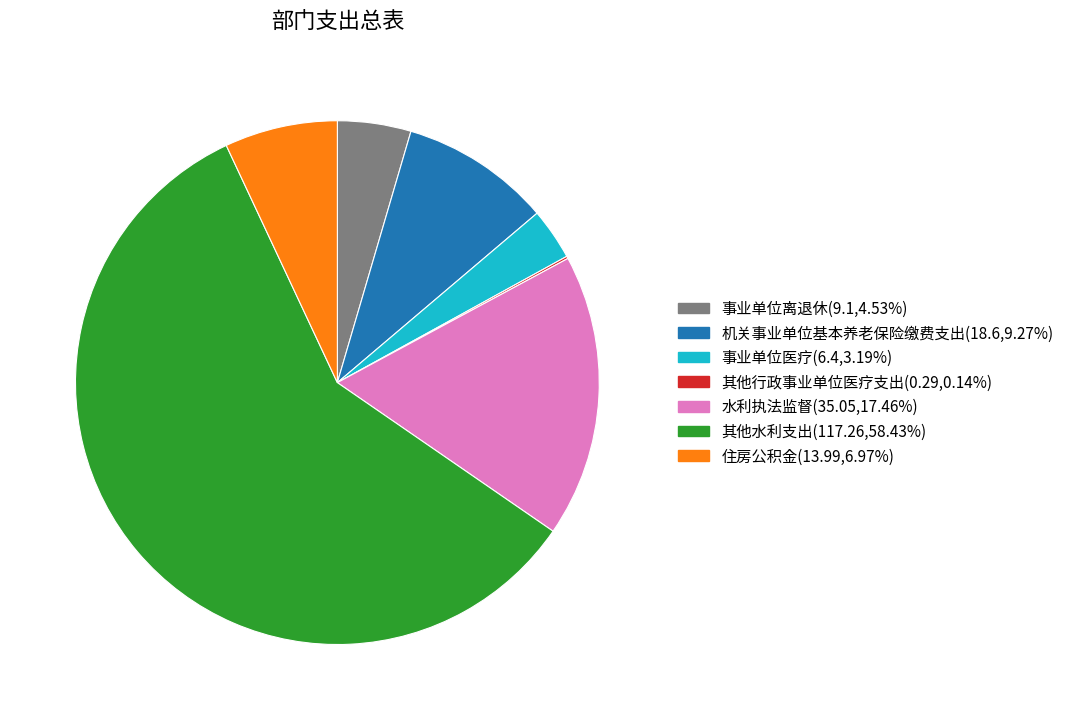

Is 其他水利支出(117.26,58.43%) the majority of the pie?

Yes